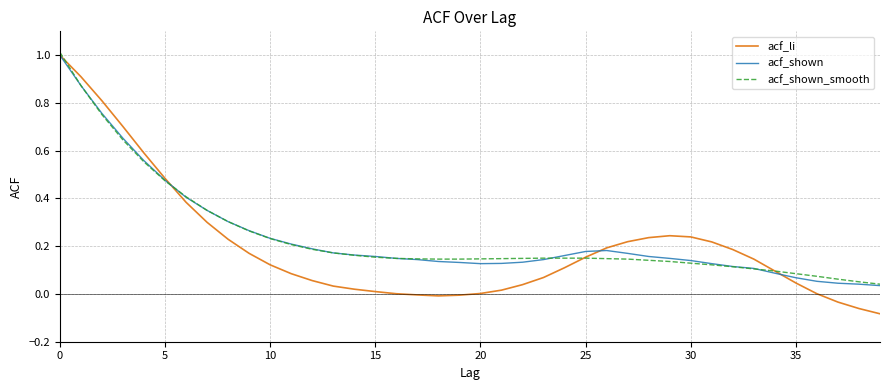

True or false: acf_shown_smooth and acf_li cross at least once.

True